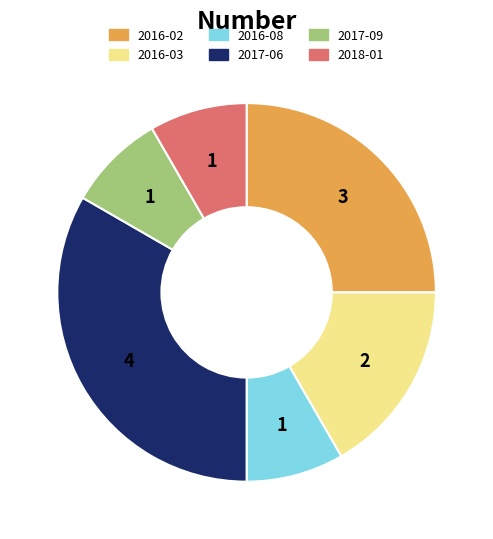

Does 2017-09 account for over 50% of the chart?

No